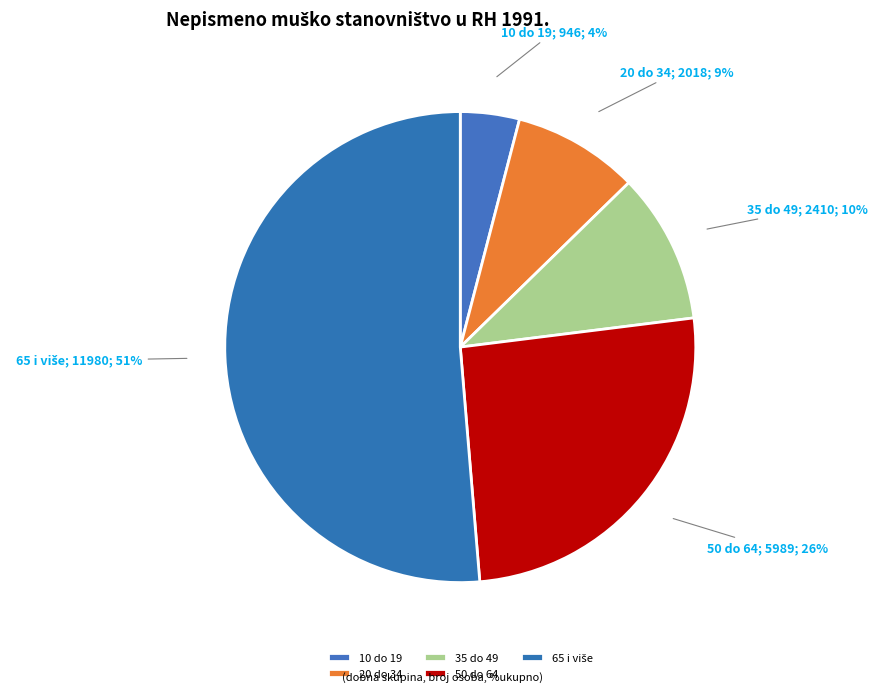

To the nearest percent, what is the difference between the 35 do 49 and 65 i više slice percentages?

41%